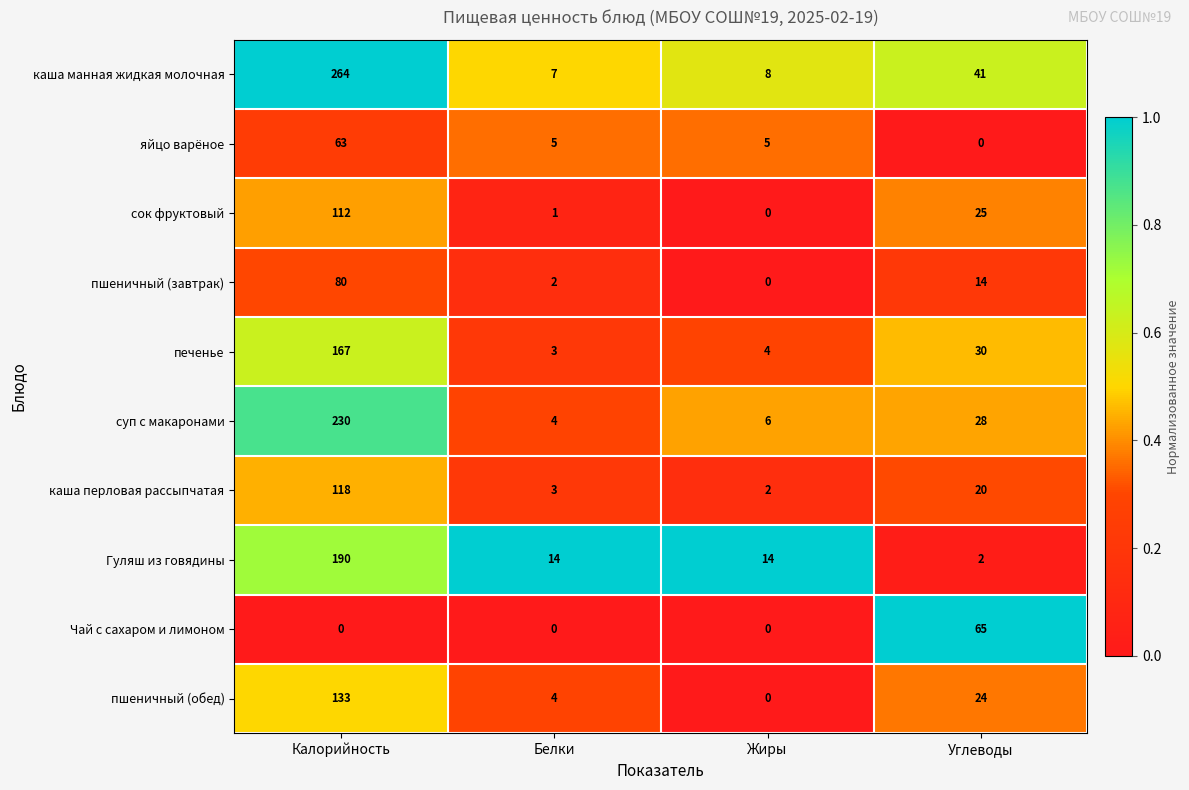

What is the sum of the яйцо варёное values at Жиры and Углеводы?

5